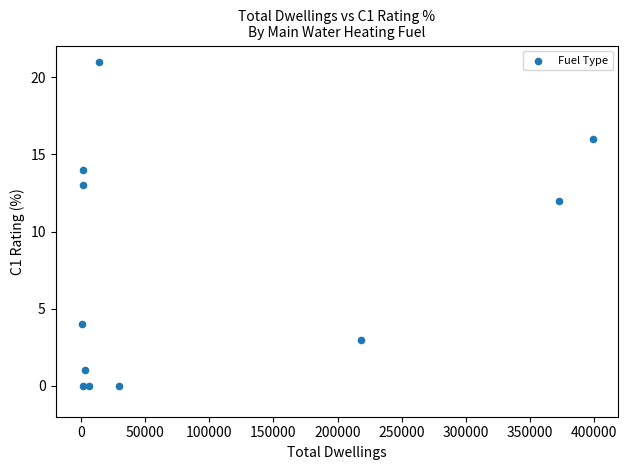

What Y value in the scatter plot is closest to 10?

12